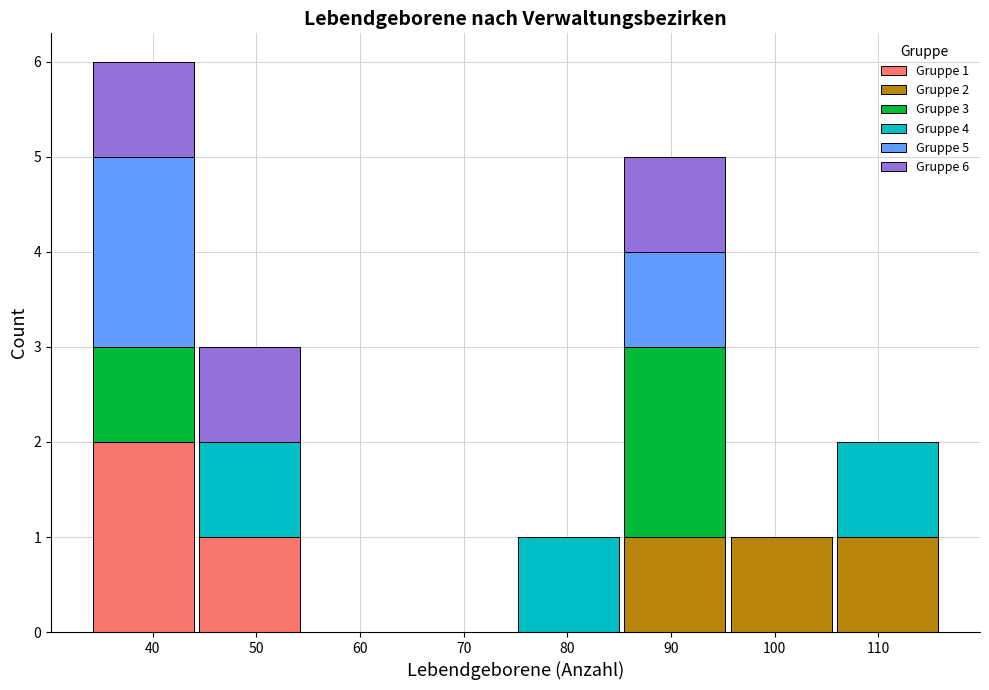

Which range on the x-axis has the tallest stacked bar (by total height)?

34 to 44